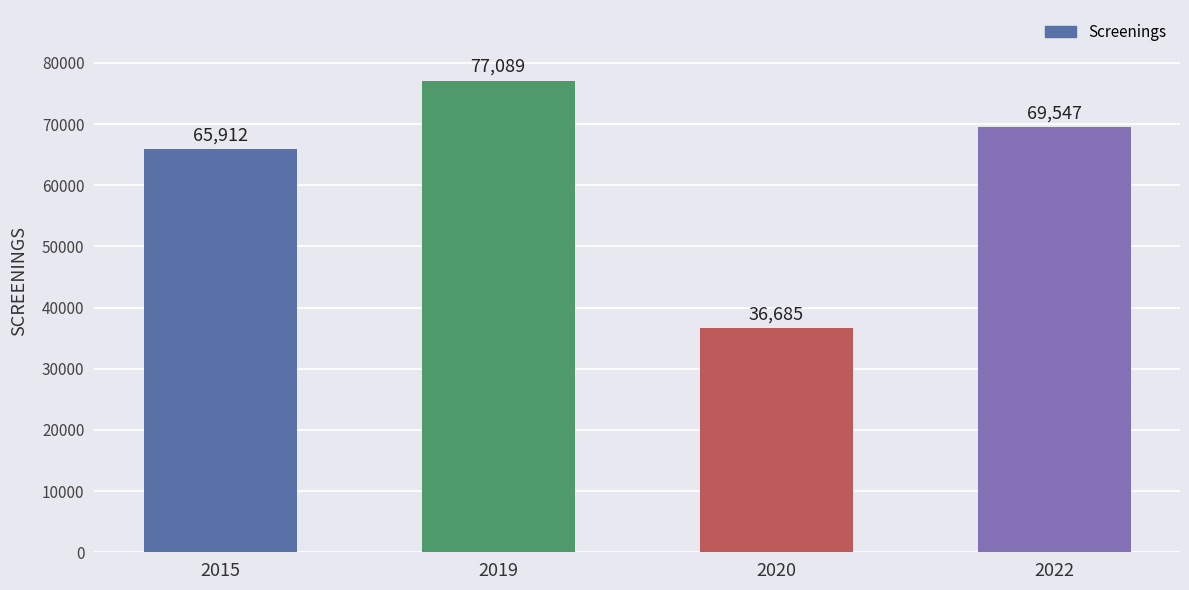

Is it true that the value at 2020 is 57356?

False